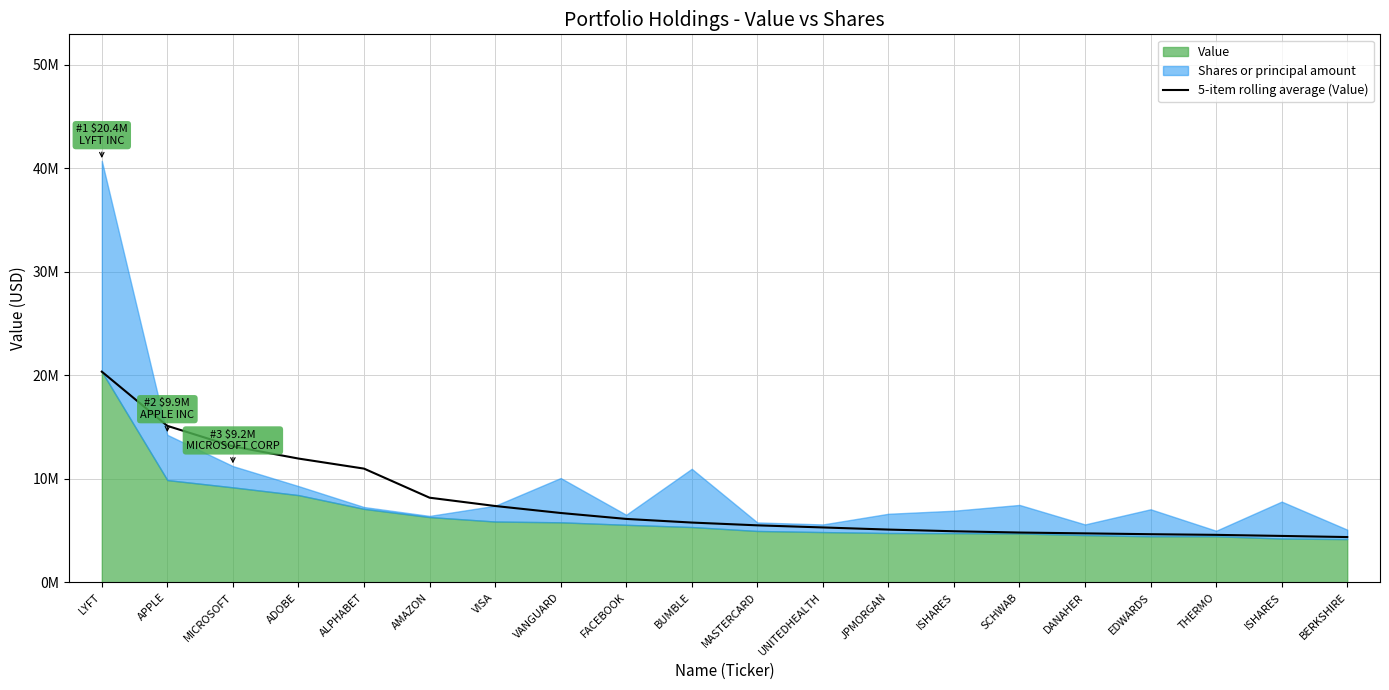

Which category has the lowest value across all series?

BERKSHIRE